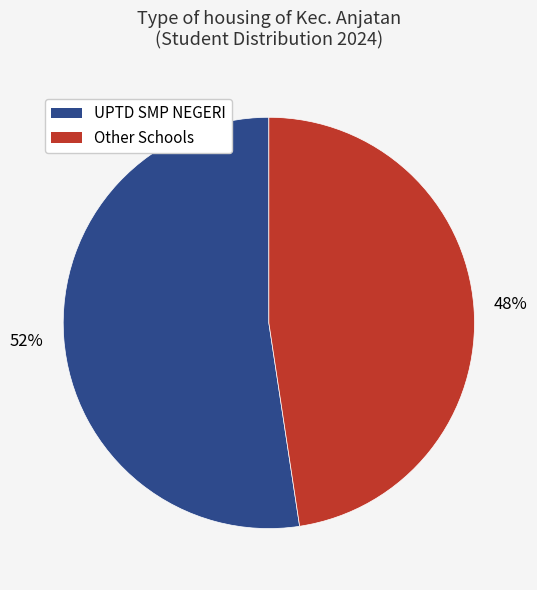

Which category accounts for the majority?

UPTD SMP NEGERI